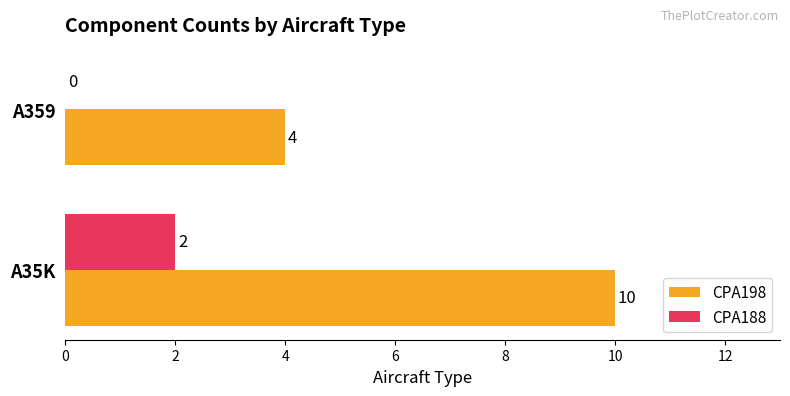

Is the value of CPA188 at A35K greater than the value of CPA198 at A359?

No